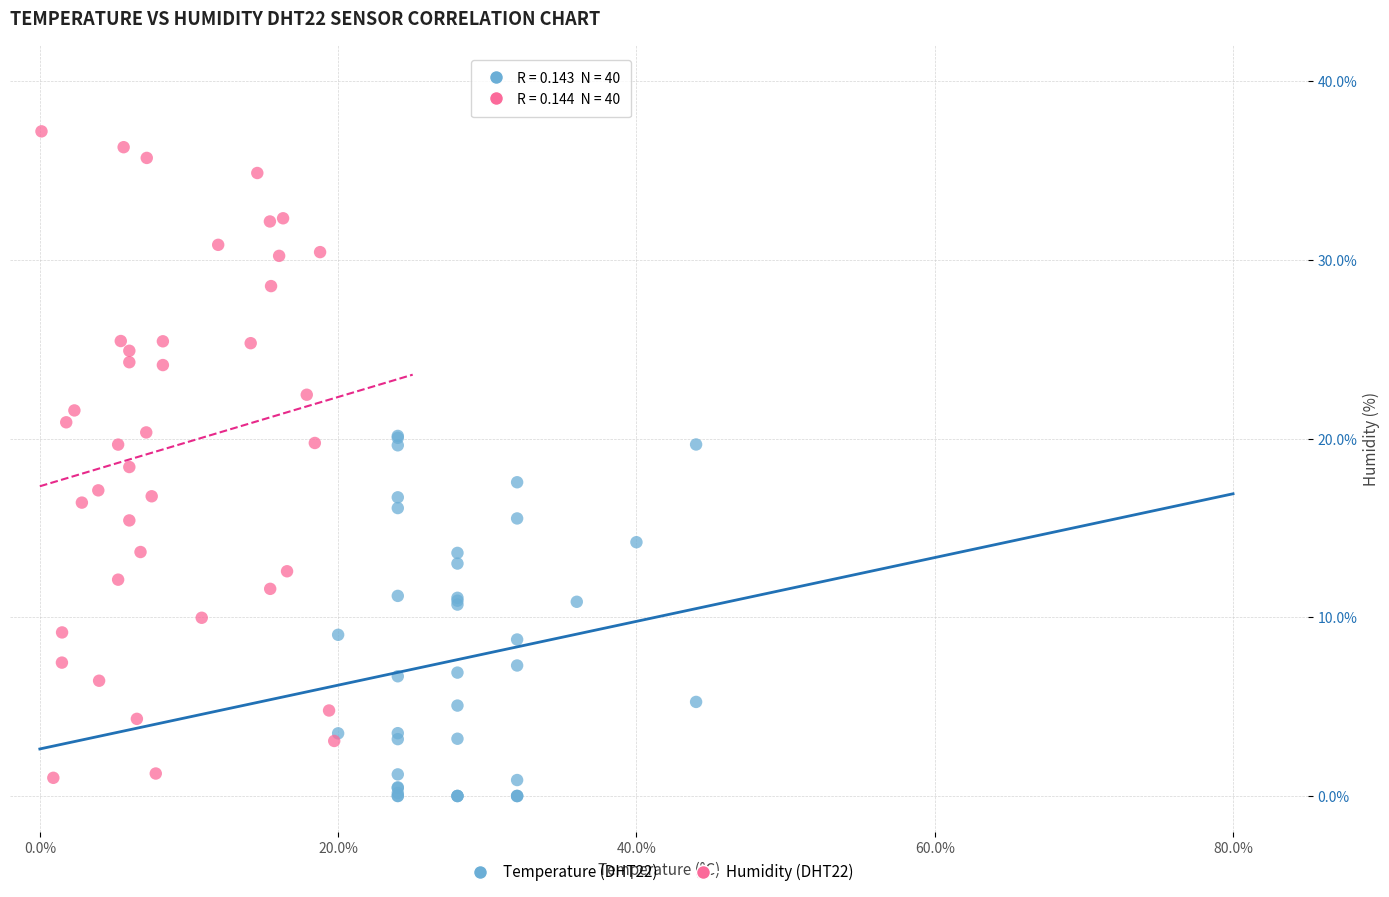

Which series has the largest Y range (max minus min)?

Humidity (DHT22)